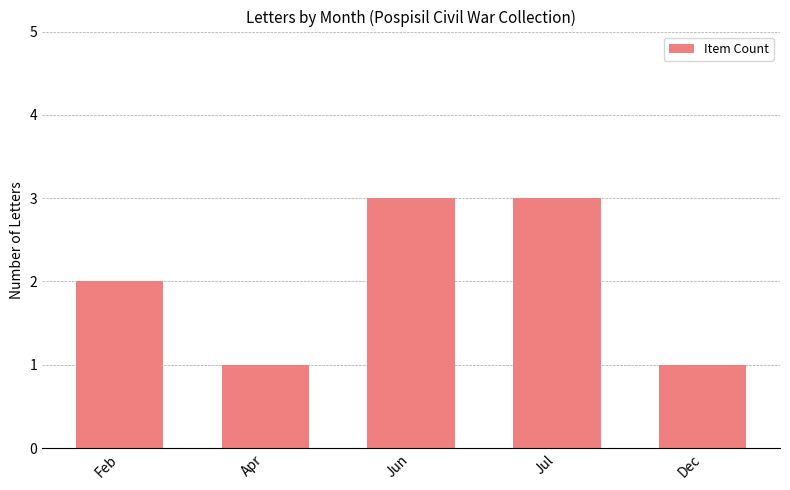

What is the smallest value displayed?

1